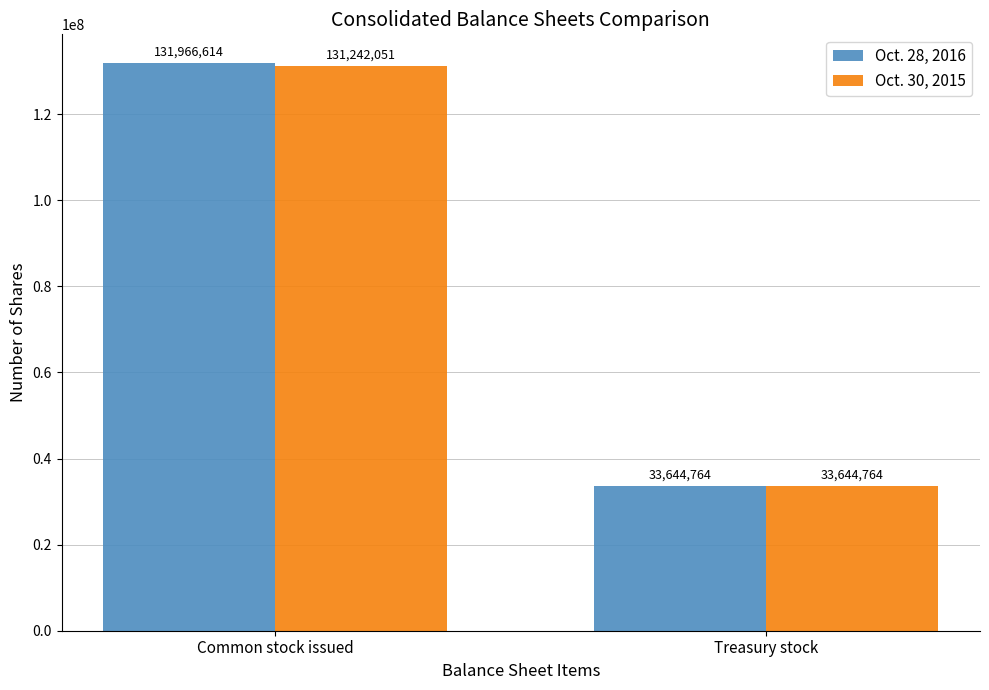

How many groups of bars are there?

2